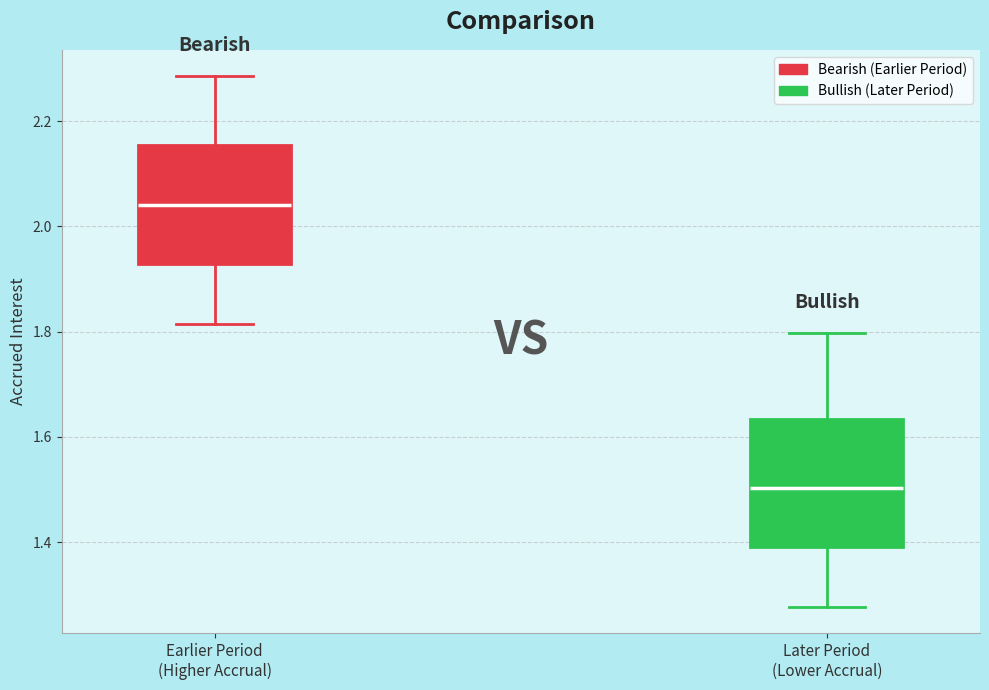

Where is the lower edge of the box for Later Period (Lower Accrual) on the y-axis? The values are not printed on the chart, so give them approximately, as read against the axis.

1.40